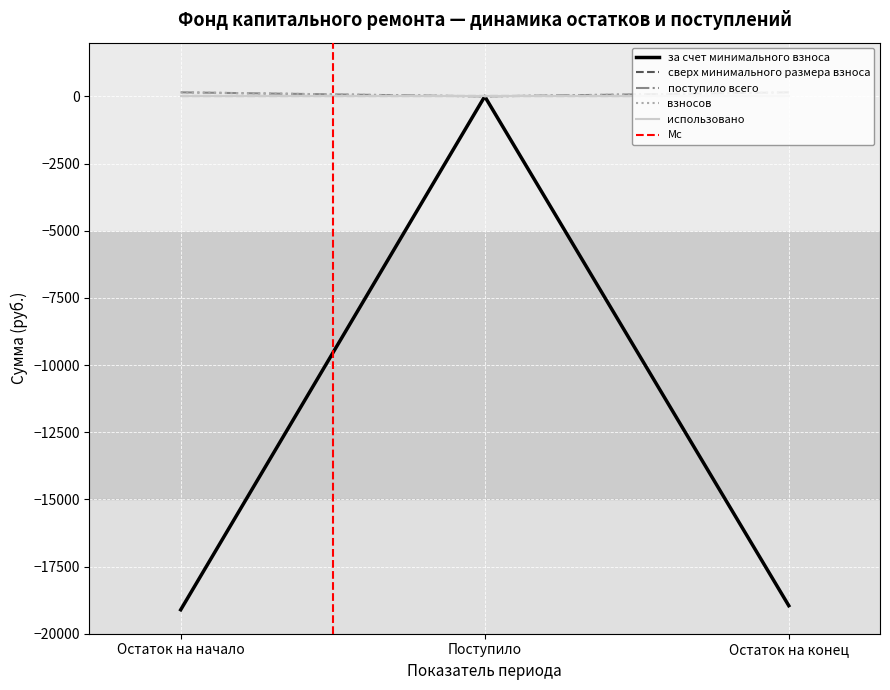

What is the average value of the взносов series?

100.9